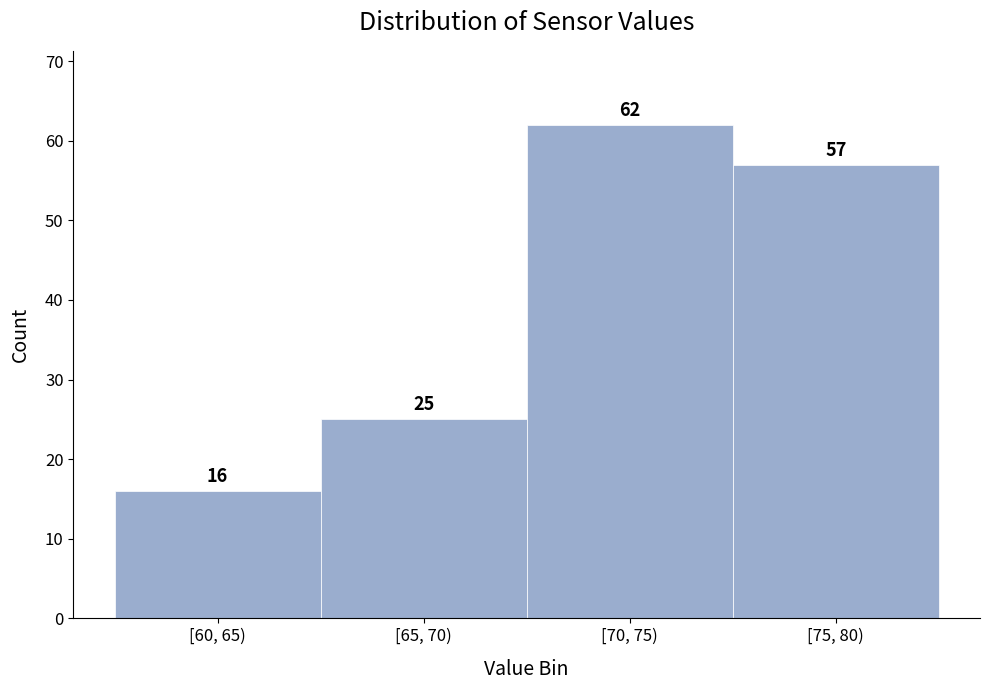

Reading right to left, what are all the values shown in this chart?

[75, 80)=57	[70, 75)=62	[65, 70)=25	[60, 65)=16